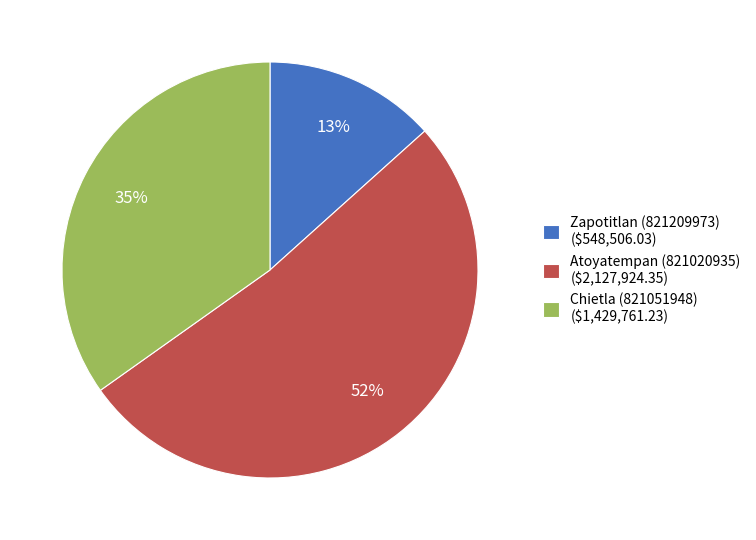

To the nearest percent, what portion does Atoyatempan (821020935) ($2,127,924.35) represent?

52%